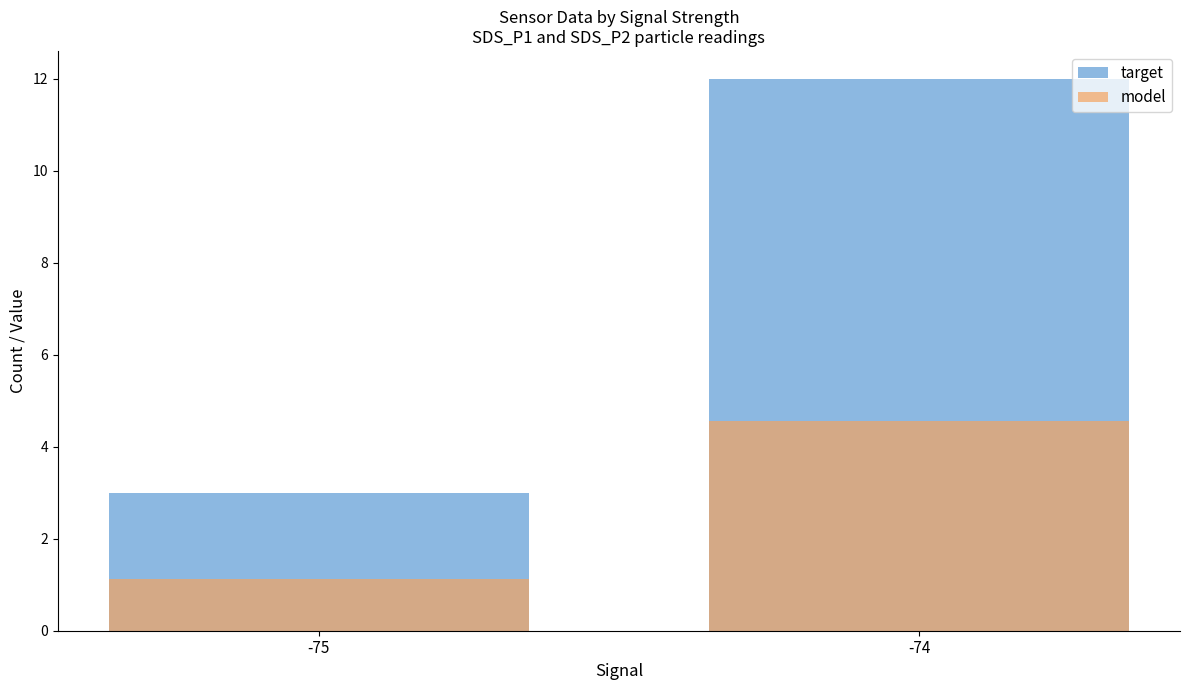

At which category is the sum across all series the highest?

-74